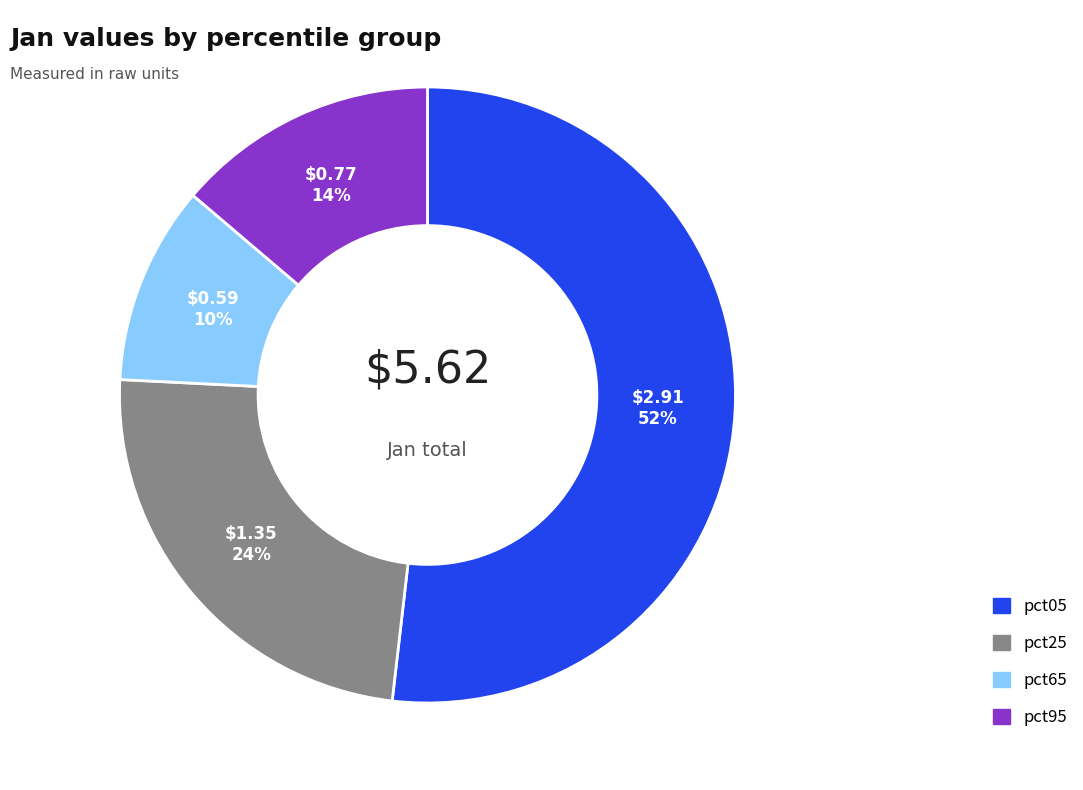

Which category has the smallest portion of the pie?

pct65